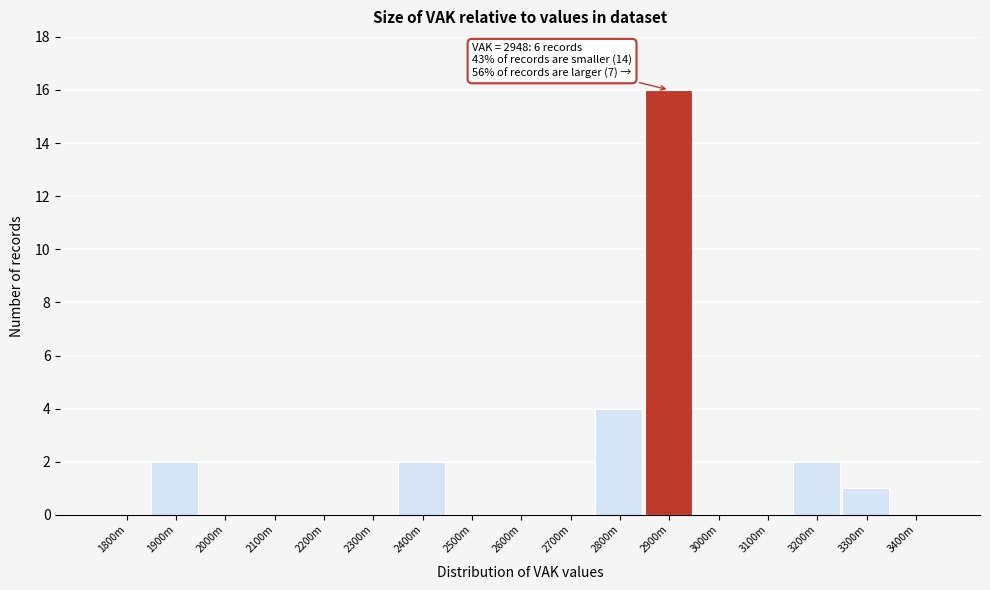

Reading right to left, extract all data points from this chart.

3400m=0	3300m=1	3200m=2	3100m=0	3000m=0	2900m=16	2800m=4	2700m=0	2600m=0	2500m=0	2400m=2	2300m=0	2200m=0	2100m=0	2000m=0	1900m=2	1800m=0